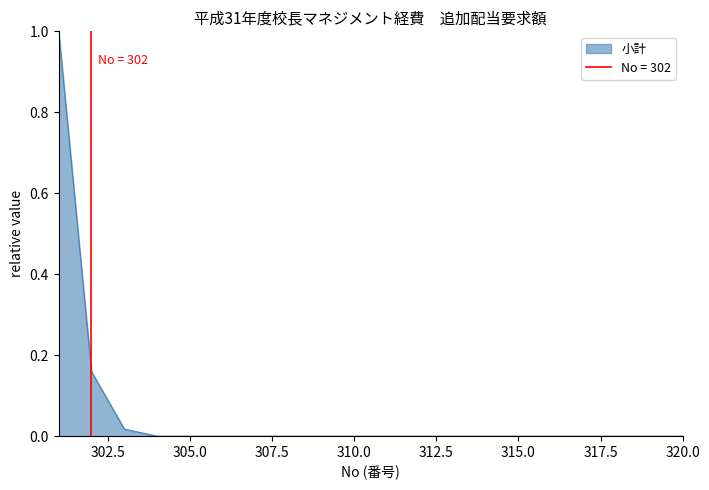

What is the maximum value for 小計?

1.0